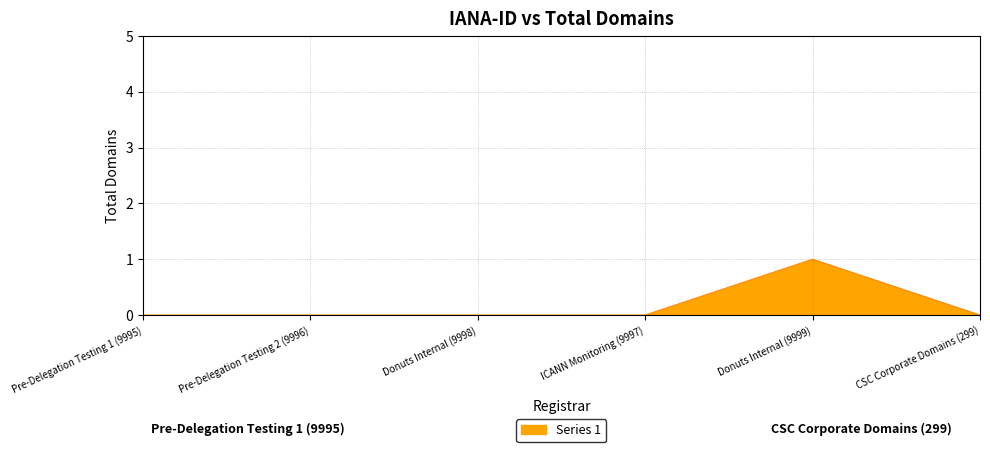

Reading left to right, transcribe all the data shown in this chart.

0	0	0	0	1	0